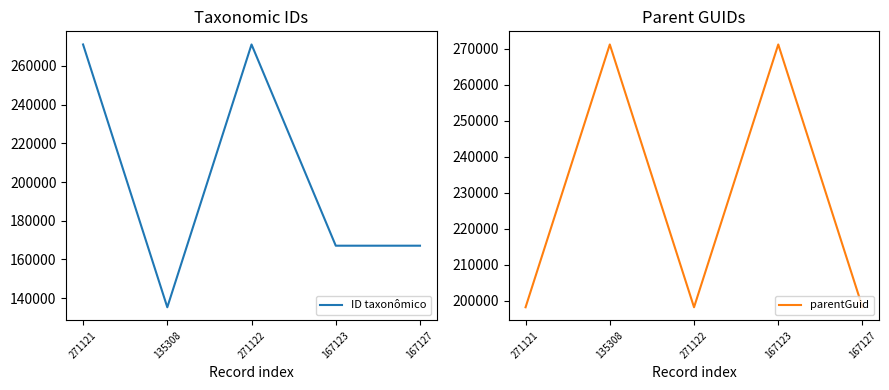

What is the total value across all series at 271121?

469349